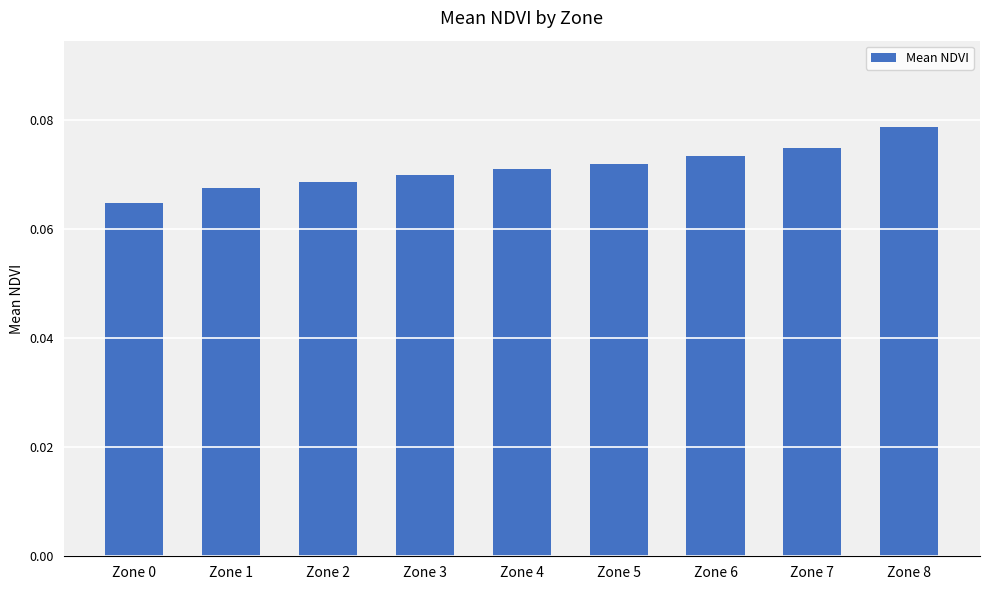

The chart shows a value of 0.0 at Zone 1. True or false?

False